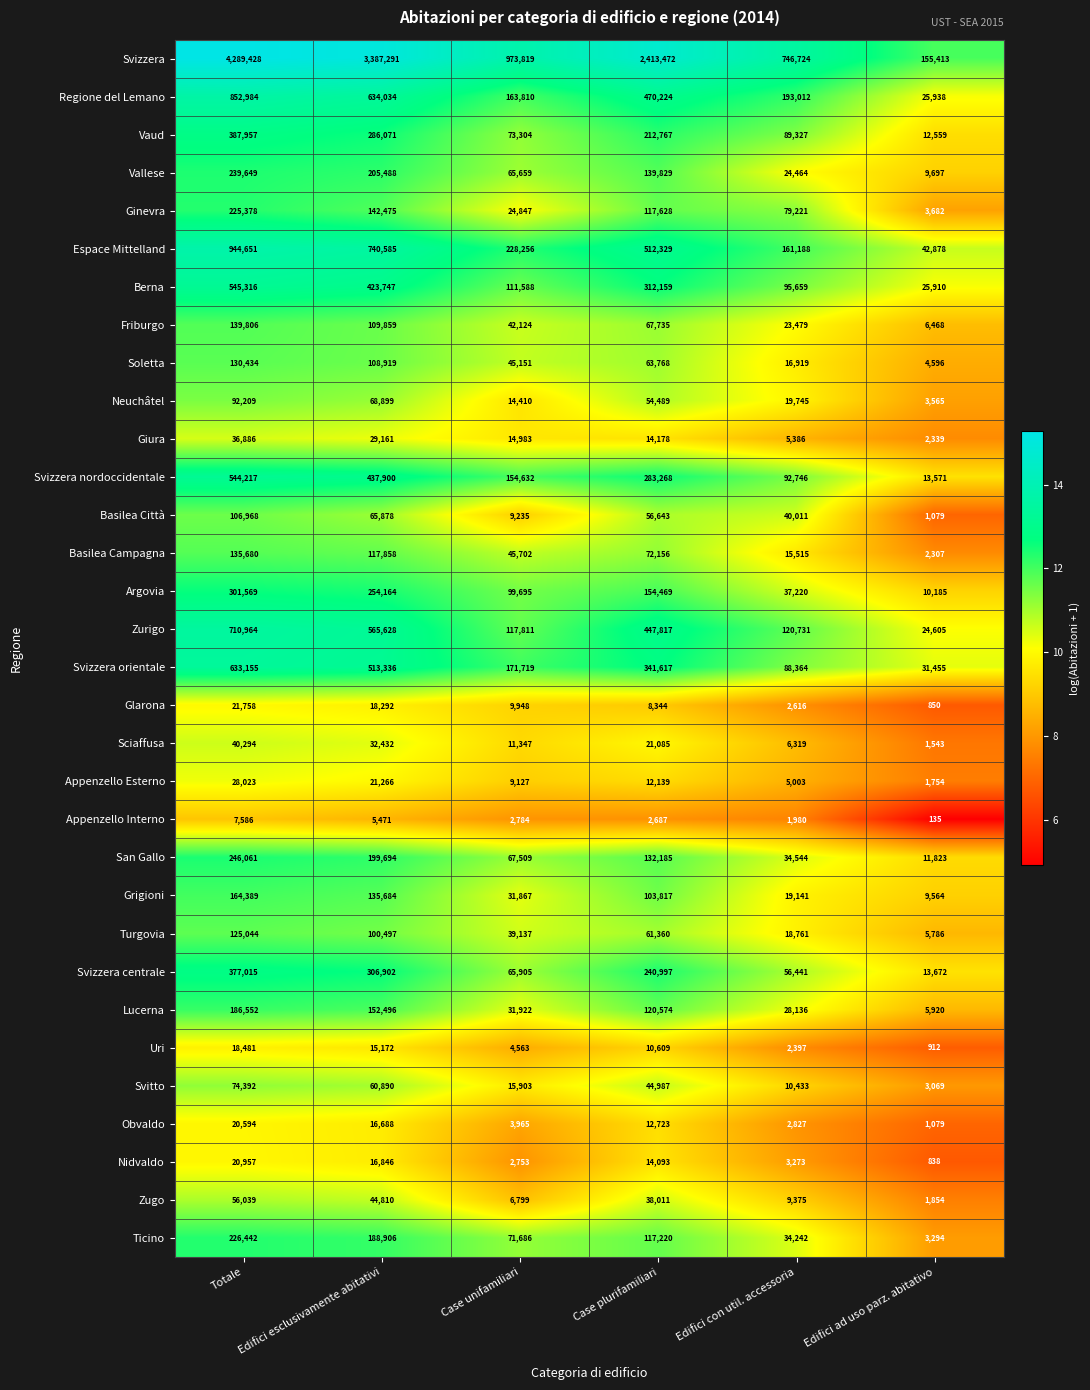

Which series has the largest total across all categories?

Svizzera